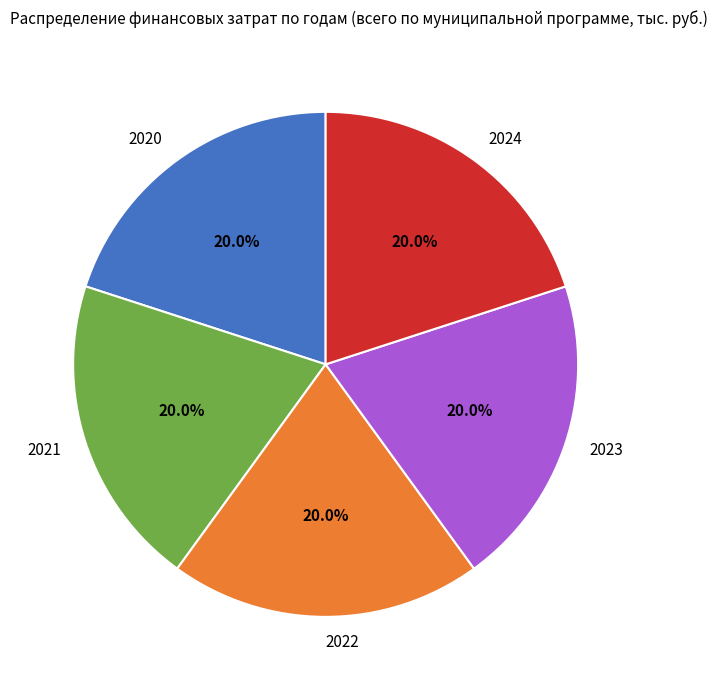

To the nearest percent, what is the difference between the largest and smallest slice percentages?

0%